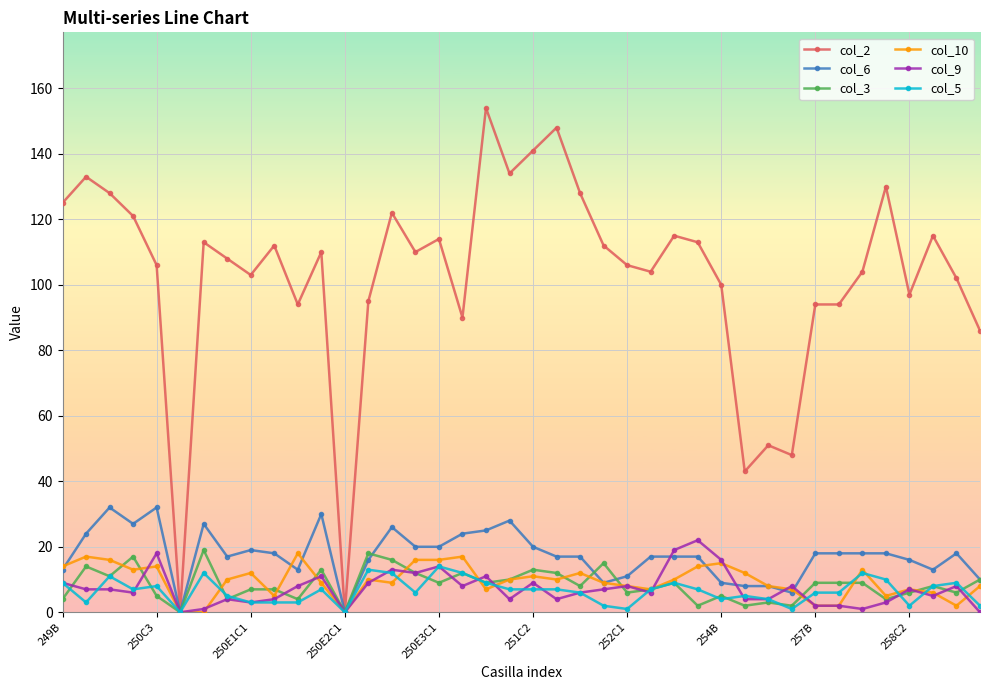

True or false: col_3 has more than 0 points higher than both neighbors.

True